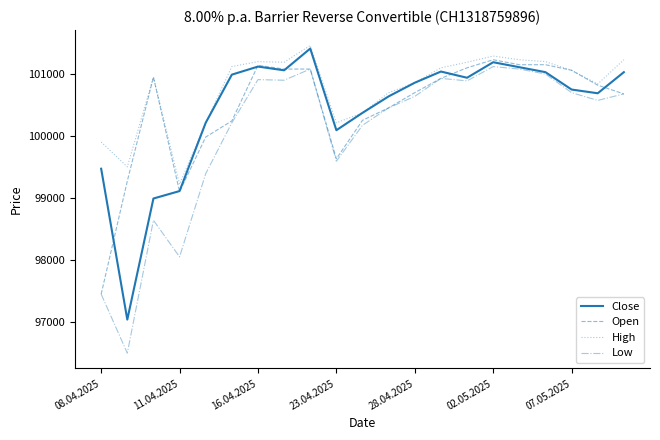

Which series has the widest spread of values?

Low